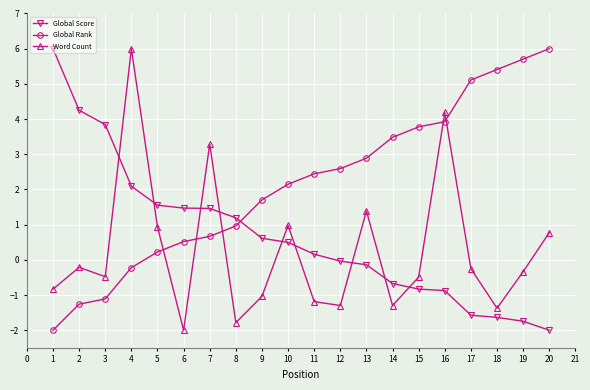

What is the difference between the highest and lowest values at 3?

5.0